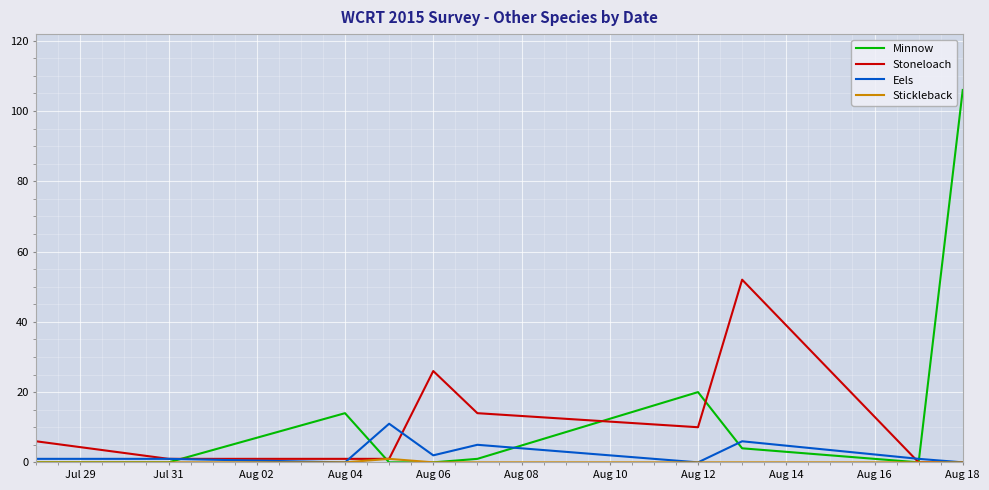

What is the maximum value shown in the chart?

106